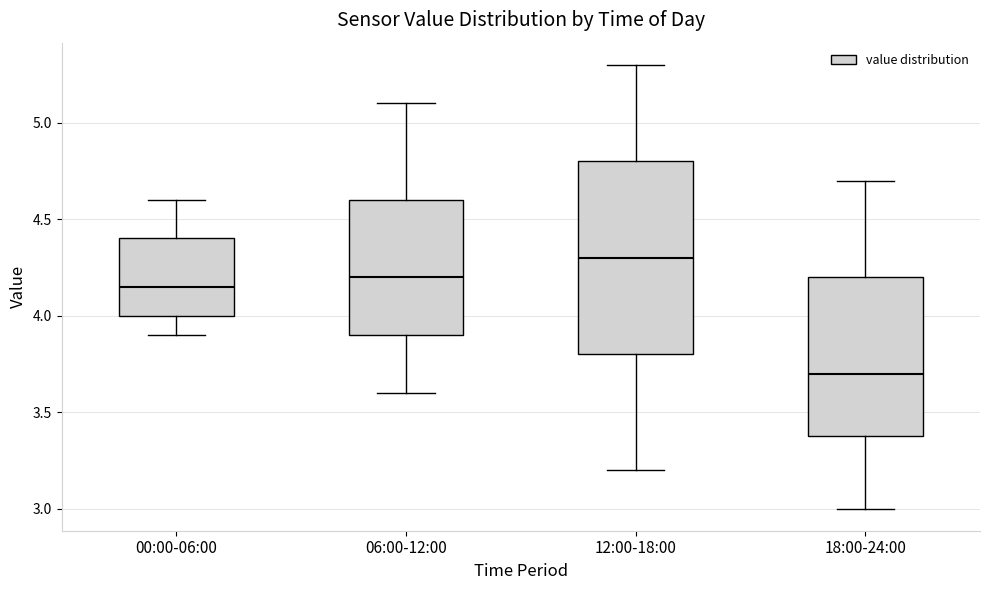

Which box is the tallest, from its lower edge to its upper edge?

12:00-18:00